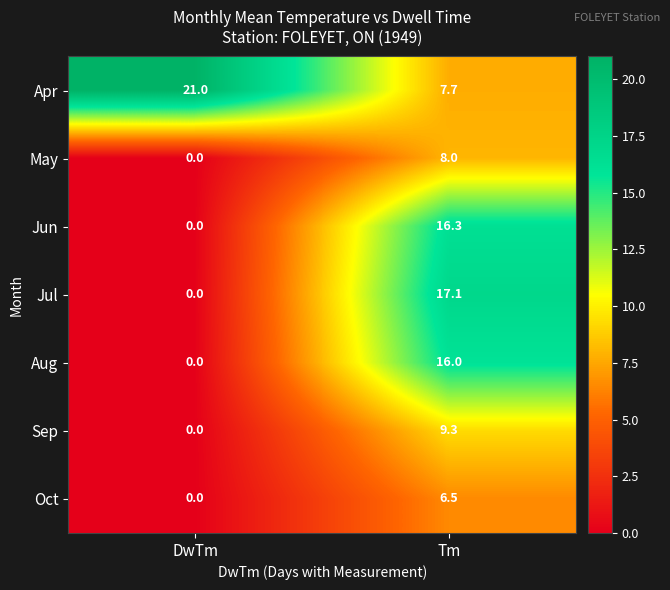

The Aug series shows 10.4 at Tm. True or false?

False